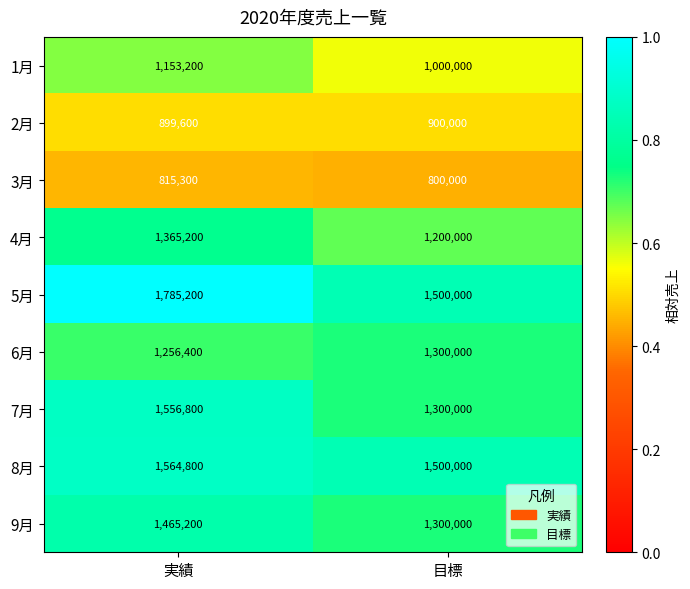

What is the smallest value displayed?

800000